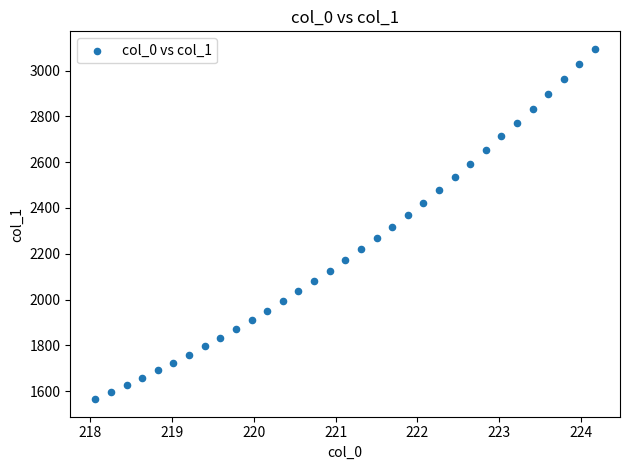

What is the range of Y values (max minus min)?

1531.4